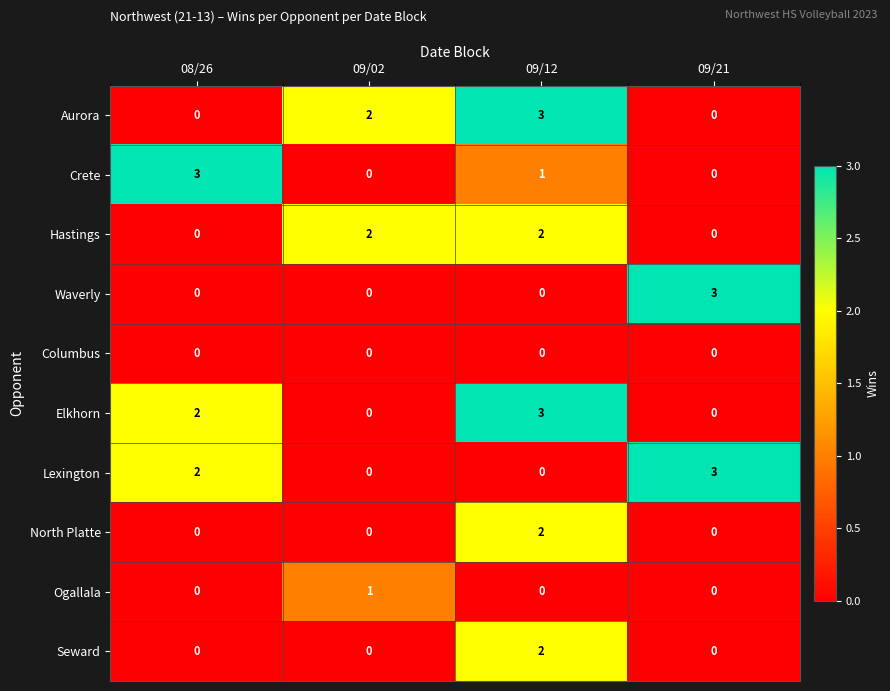

How many categories are shown in the chart?

4